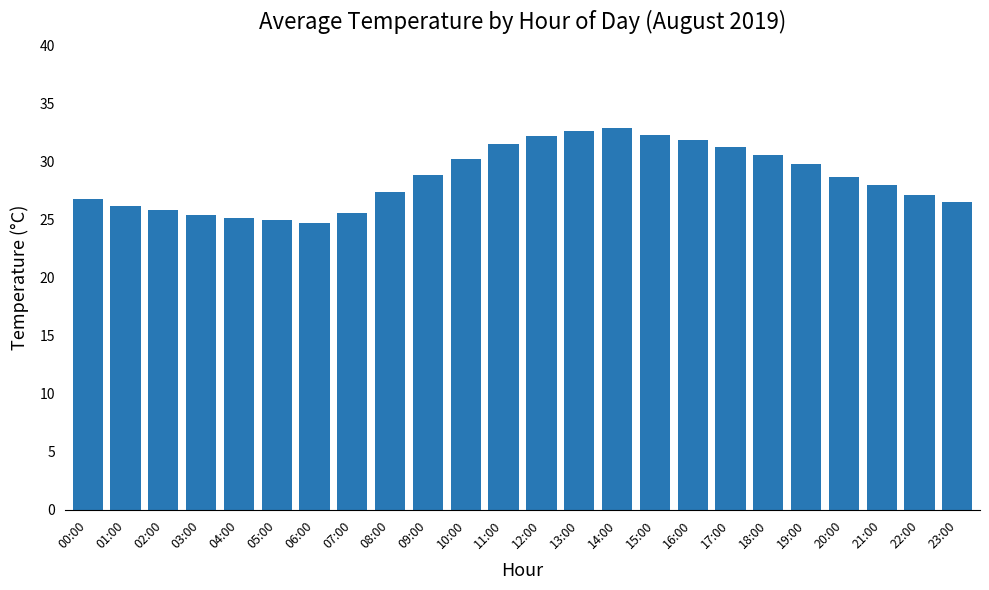

What position from the right is 06:00?

18